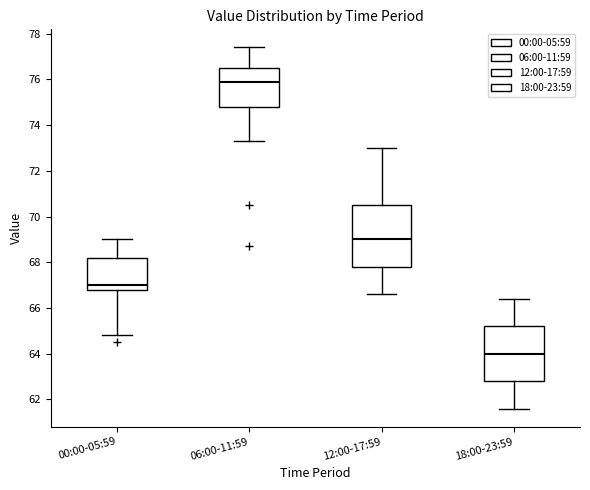

Where is the lower edge of the box for 00:00-05:59 on the y-axis? The values are not printed on the chart, so give them approximately, as read against the axis.

66.8